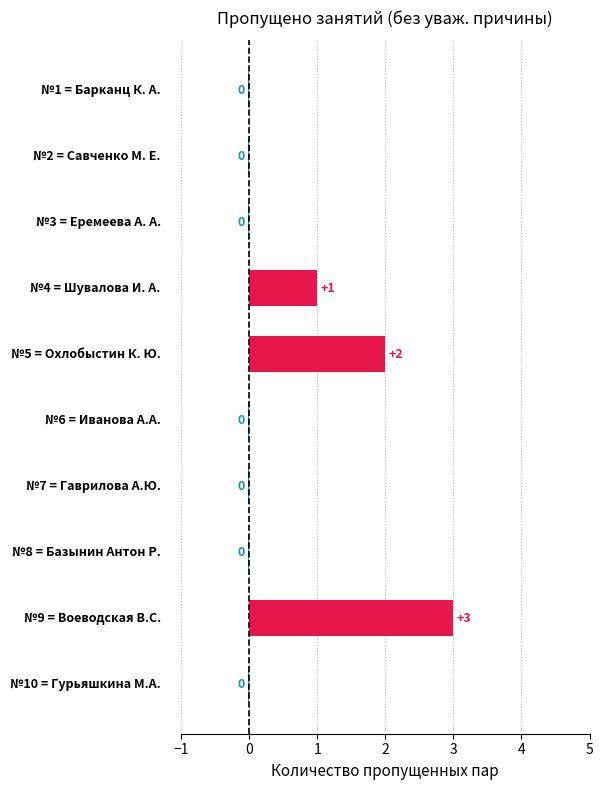

What is the maximum value shown in the chart?

3.0